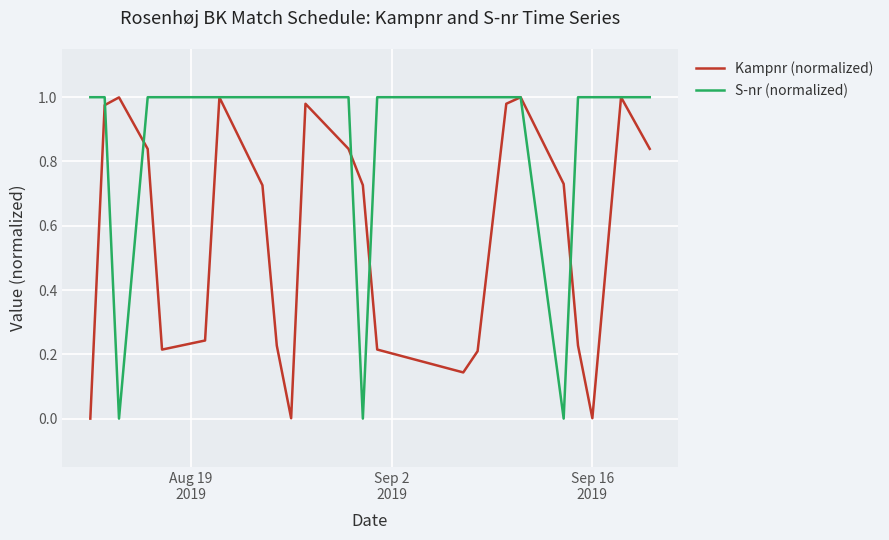

At how many categories does at least one series exceed 0?

23